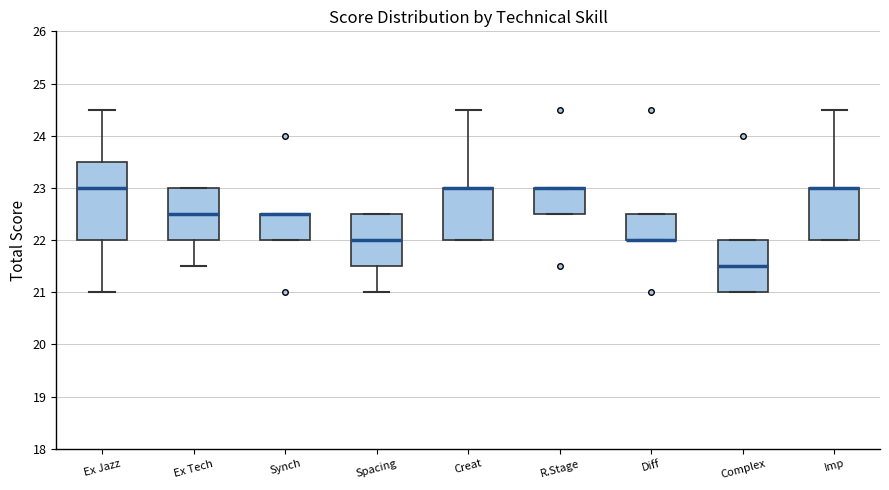

Where does the median line of the box for Spacing sit on the y-axis? The values are not printed on the chart, so give them approximately, as read against the axis.

22.0